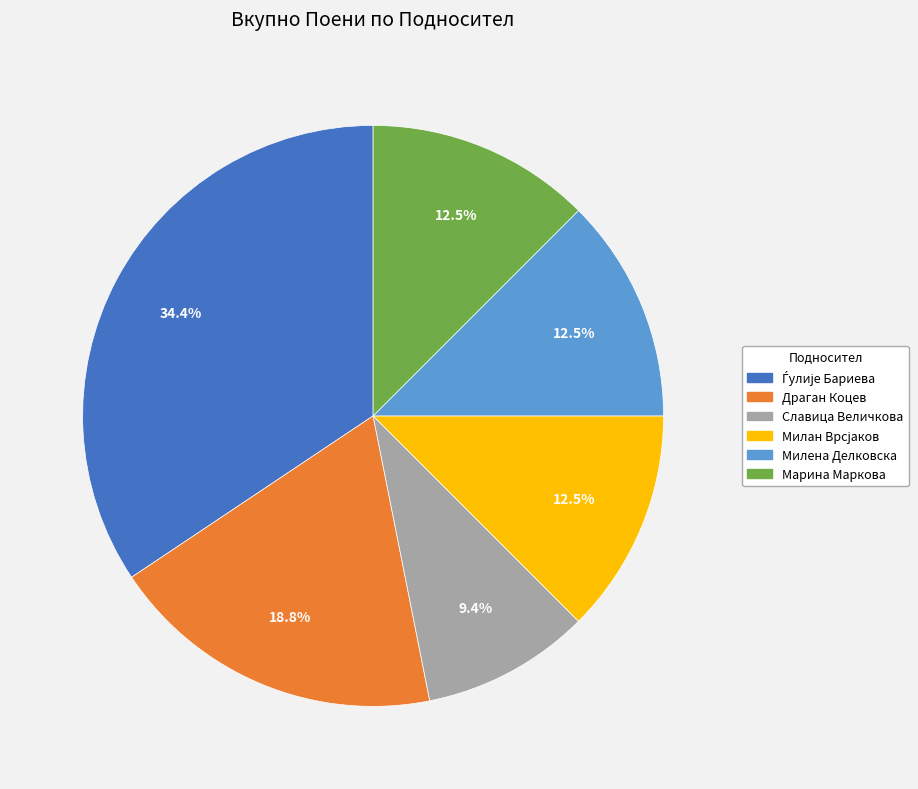

What is the smallest slice in the pie chart?

Славица Величкова